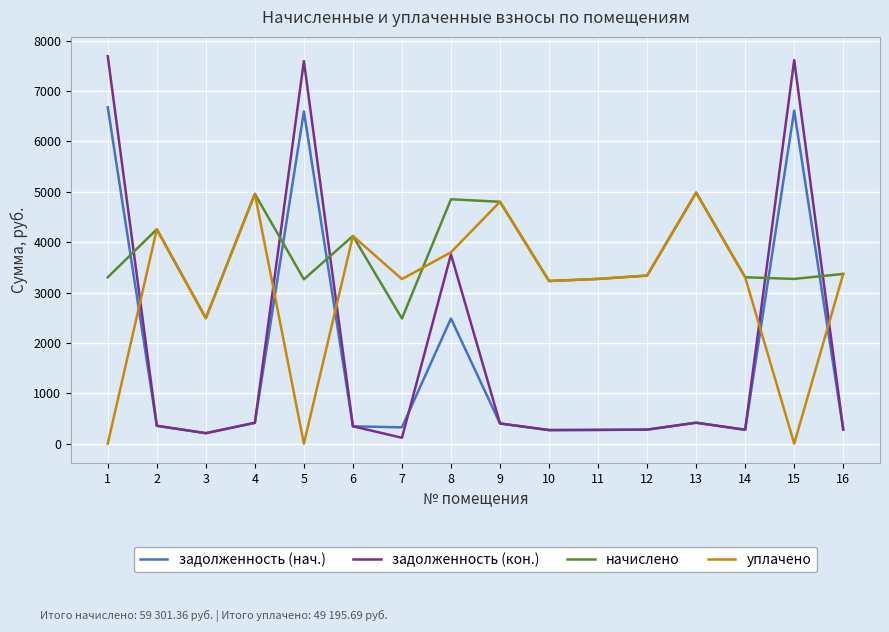

Which category has the highest value across all series?

1